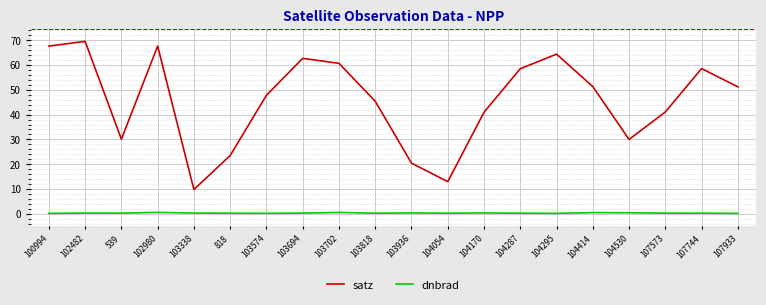

Which series has the widest spread of values?

satz